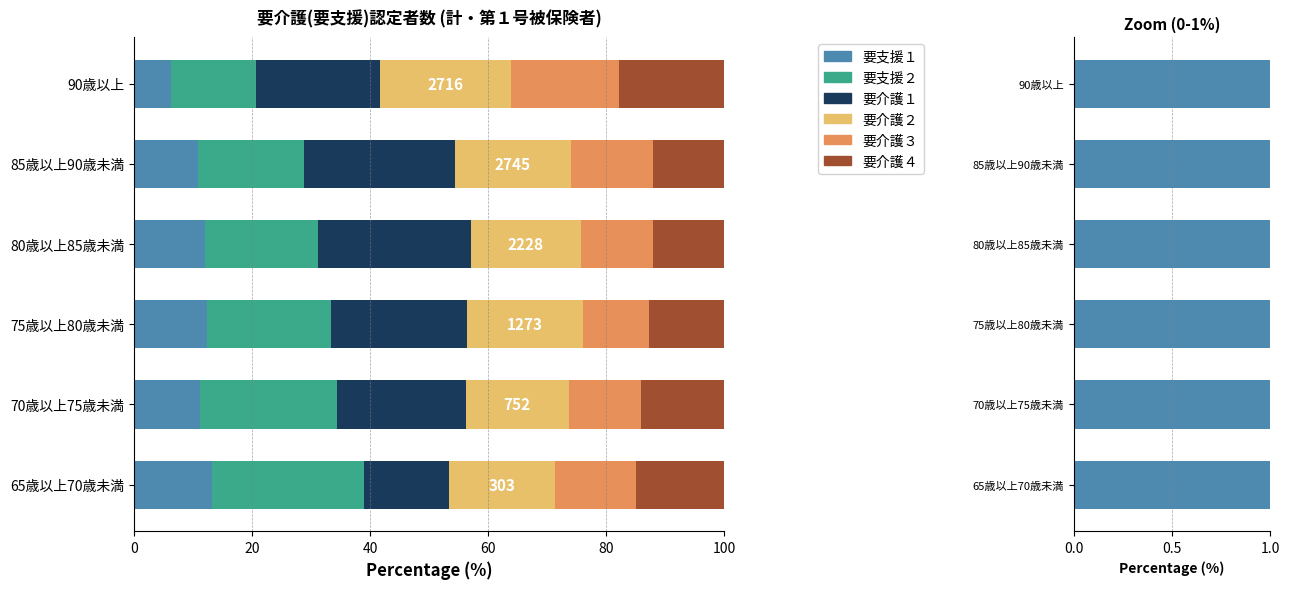

Is the value of 要介護２ at 70歳以上75歳未満 greater than the value of 要介護４ at 80歳以上85歳未満?

Yes